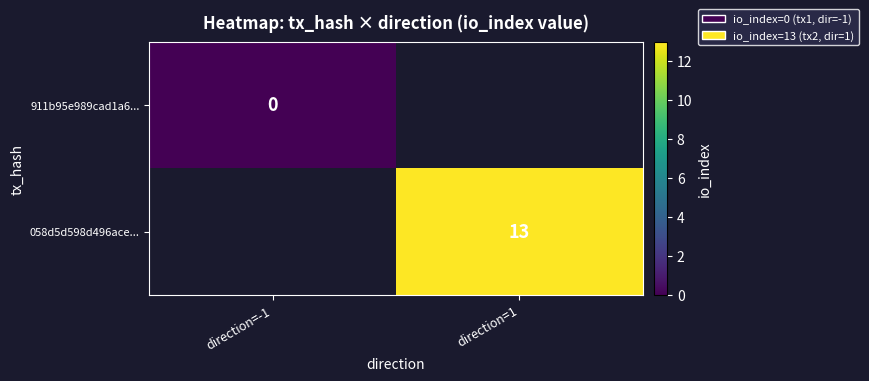

How many distinct data groups are displayed?

2